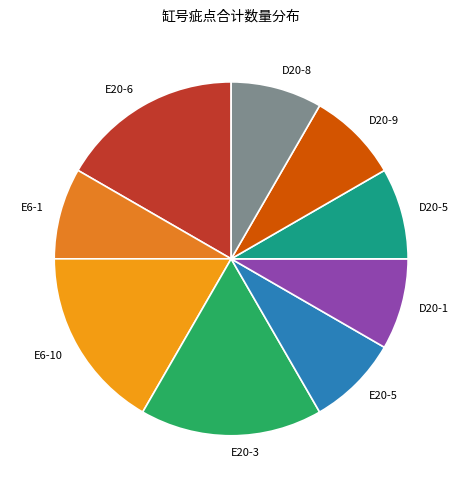

Approximately how many times larger is the value at E6-10 compared to D20-8?

2.0